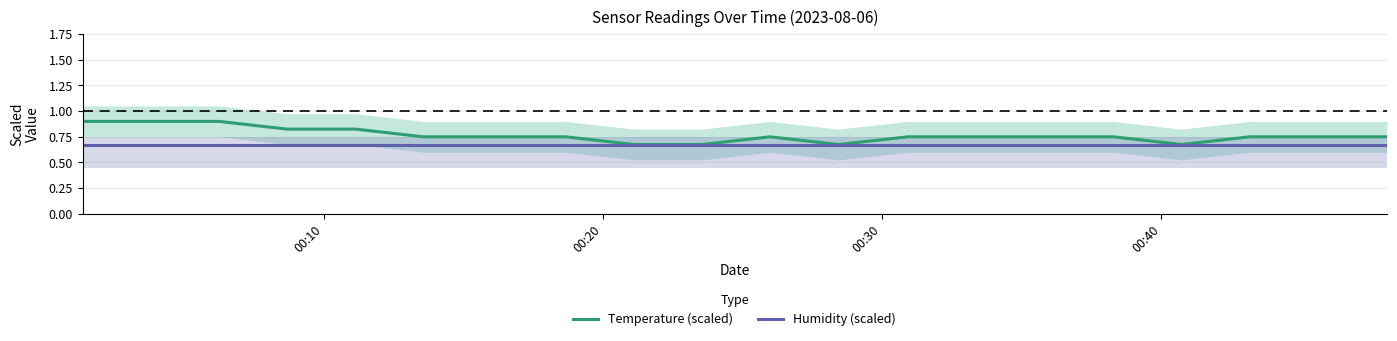

How many interior local peaks does the Temperature (scaled) series have?

1